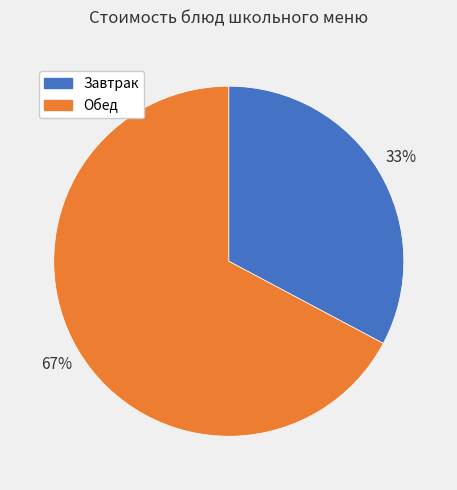

To the nearest percent, what is the average slice percentage?

50%